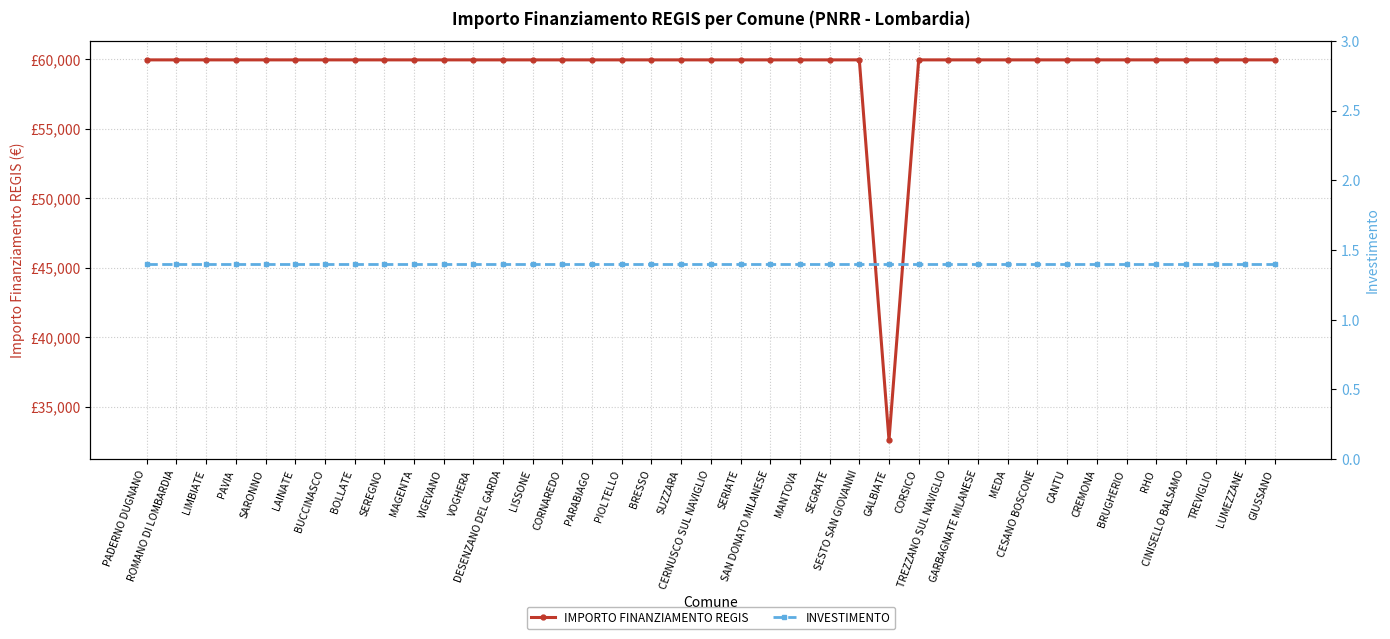

Does the chart display data point markers on the line(s)?

Yes